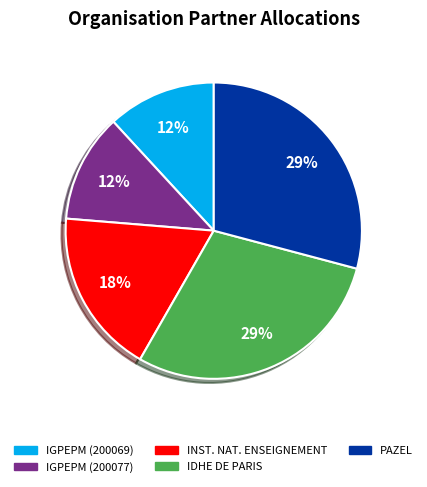

To the nearest percent, what is the difference between the largest and smallest slice percentages?

17%